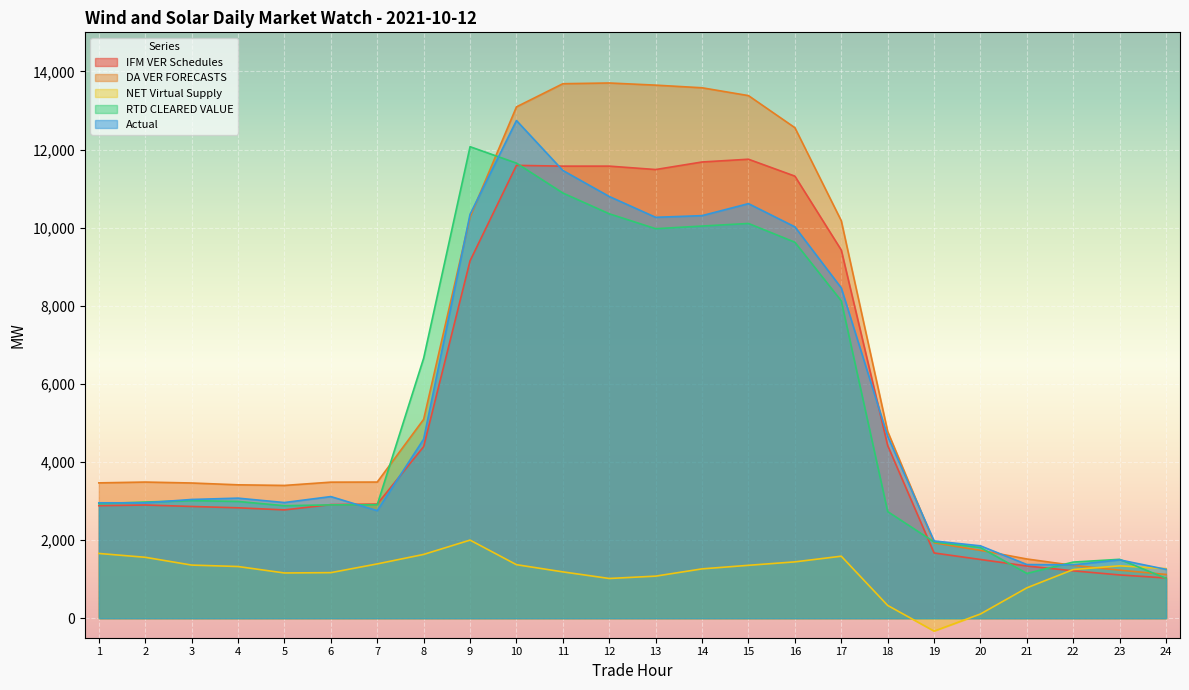

The DA VER FORECASTS series shows 3485.5 at 2. True or false?

True